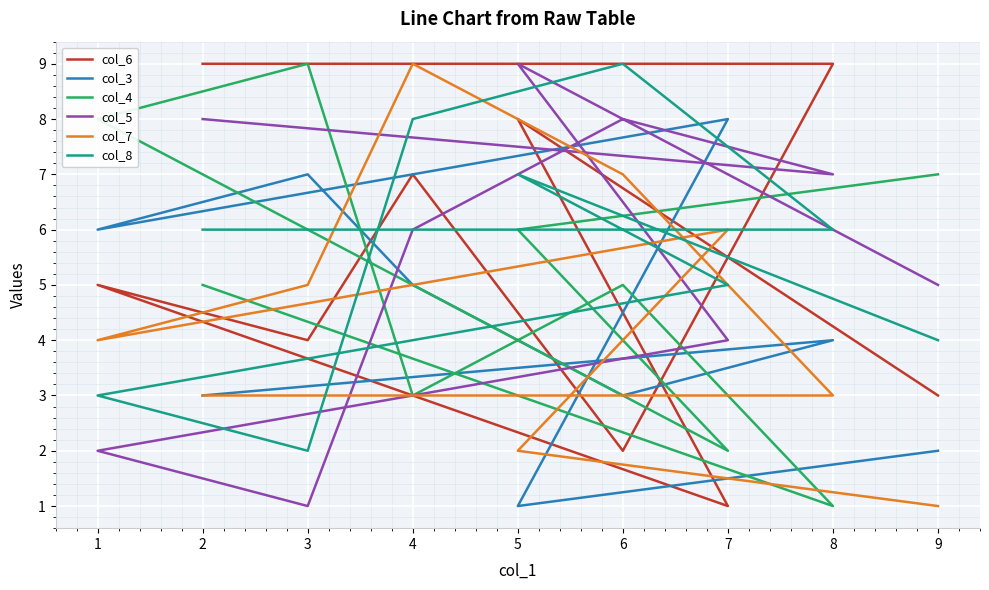

How many values in the col_7 series are below 4?

4